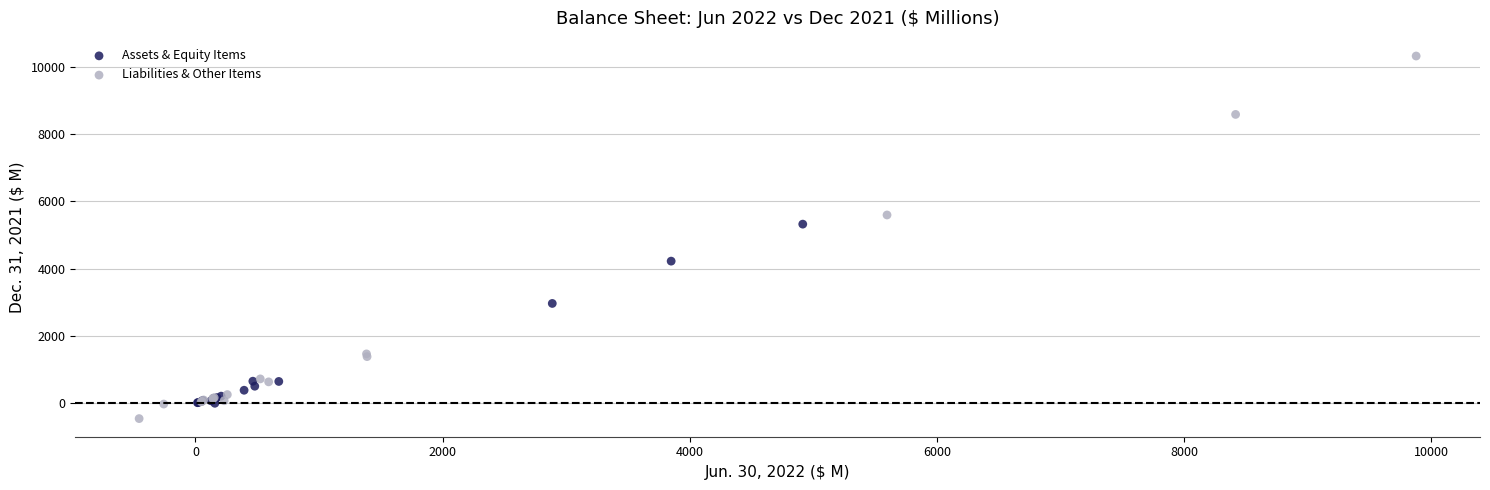

Which series has the largest Y range (max minus min)?

Liabilities & Other Items